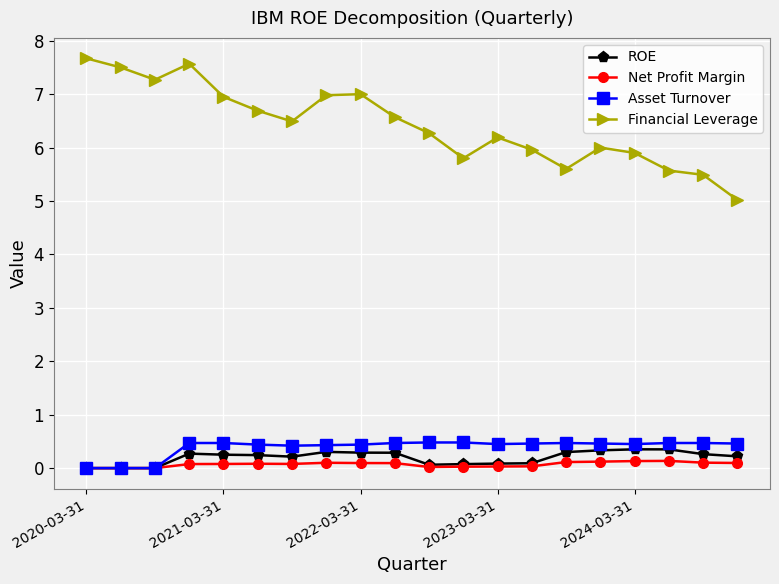

Which series has the widest spread of values?

Financial Leverage